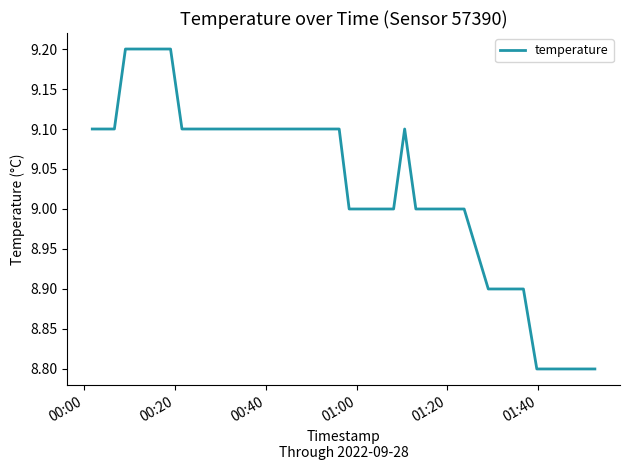

What is the minimum value shown in the chart?

8.8